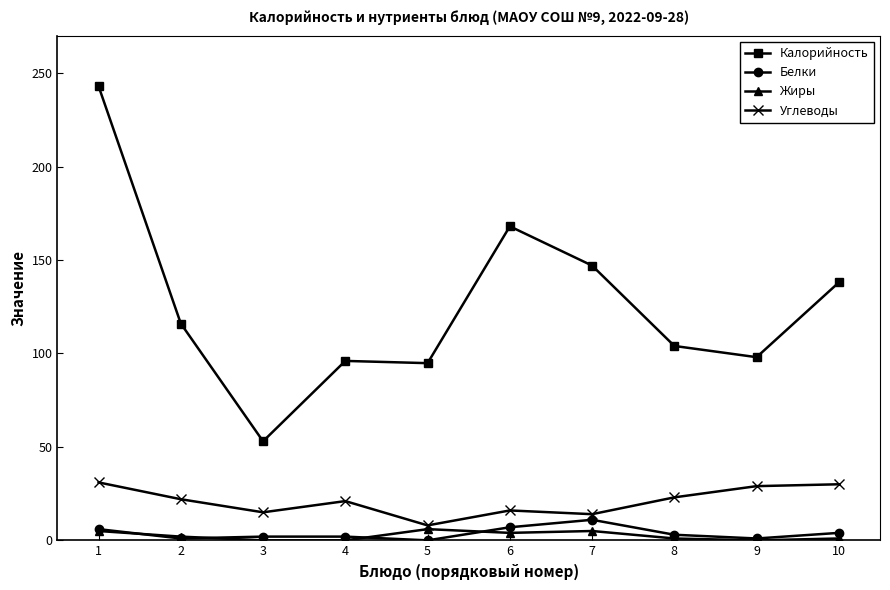

At which label does Белки first exceed 3?

1